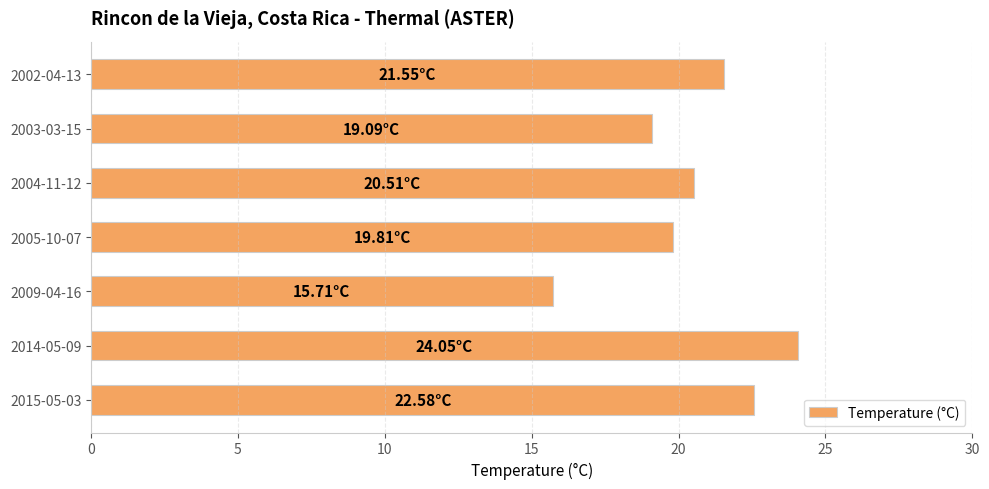

Rank the categories by value from highest to lowest.

2014-05-09, 2015-05-03, 2002-04-13, 2004-11-12, 2005-10-07, 2003-03-15, 2009-04-16